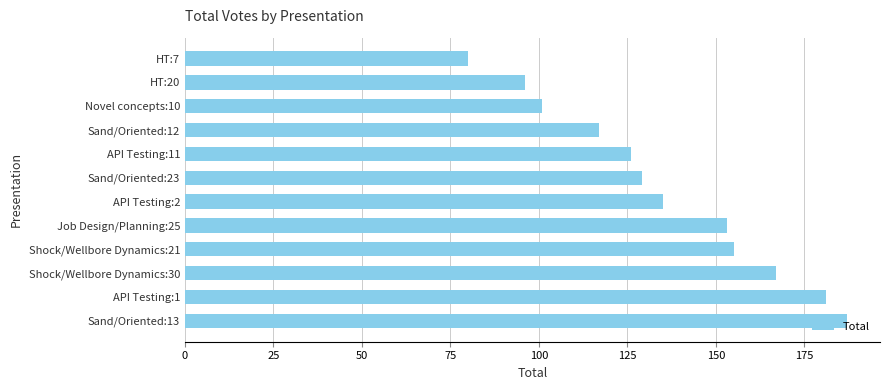

At which label is the value closest to 133?

API Testing:2